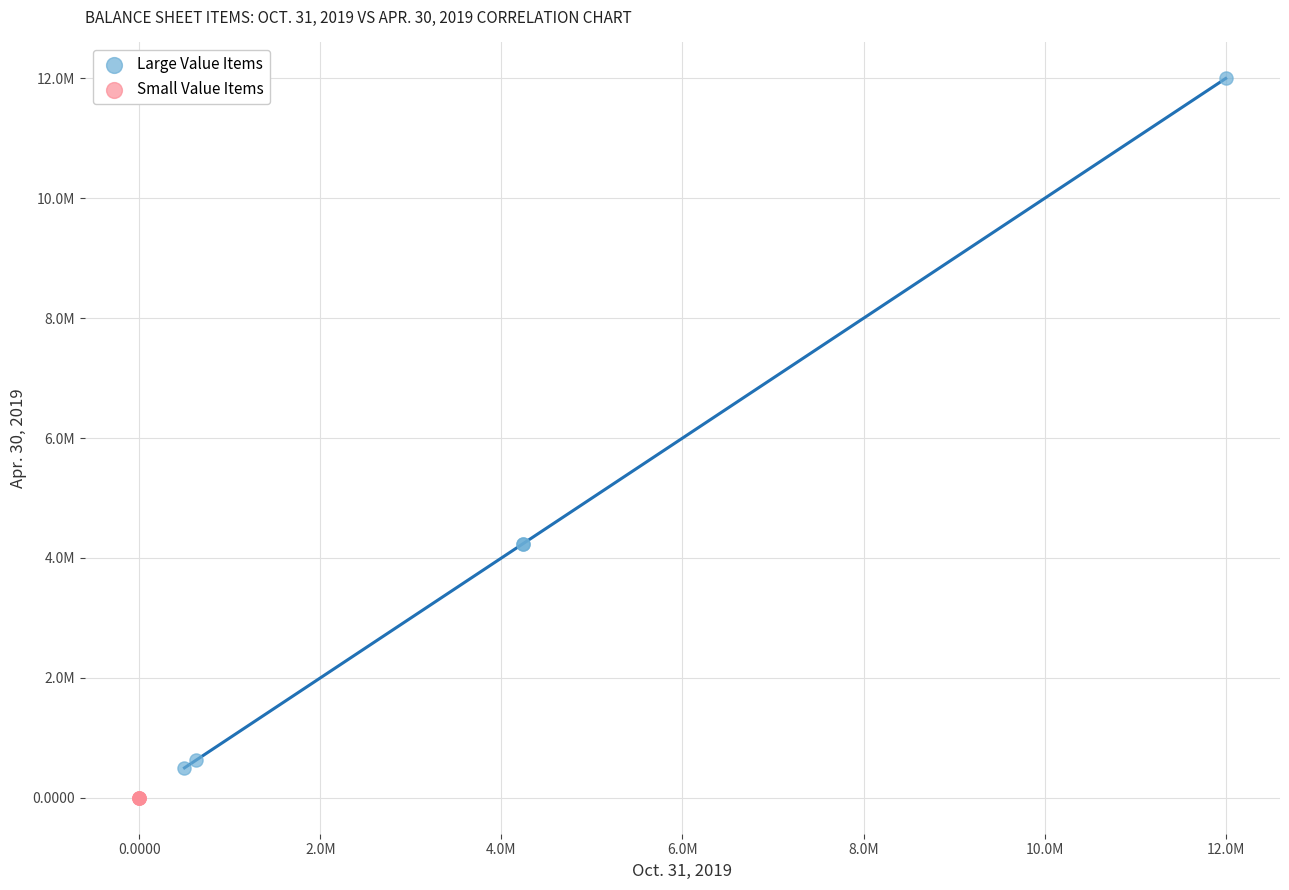

Which series has the largest Y range (max minus min)?

Large Value Items